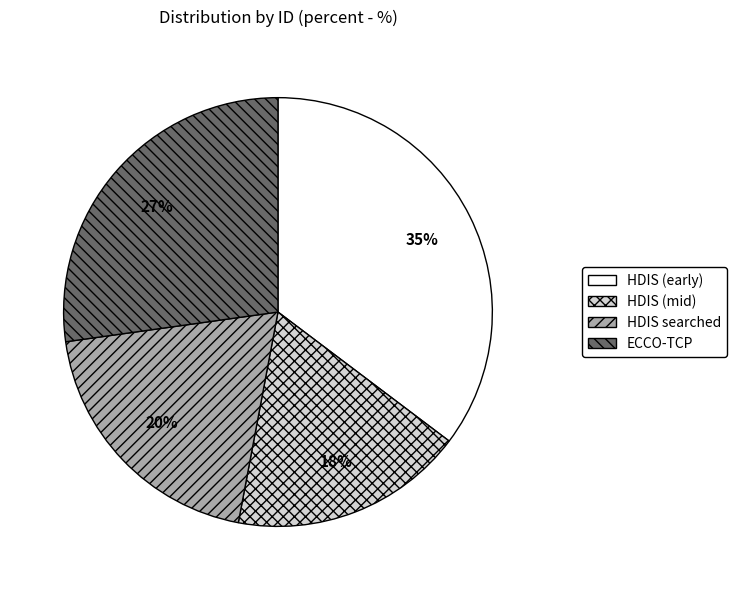

To the nearest percent, what is the average slice percentage?

25%